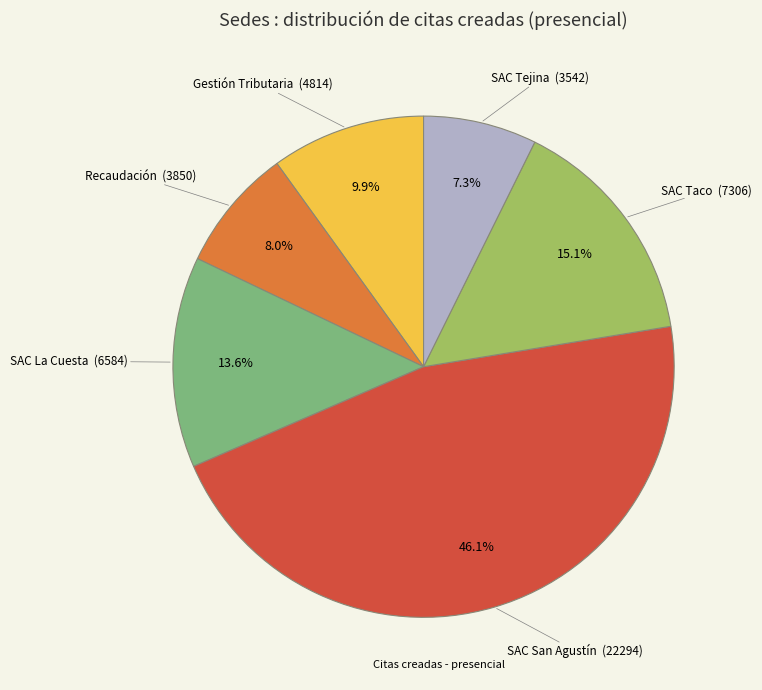

Is there a majority slice in this chart?

No